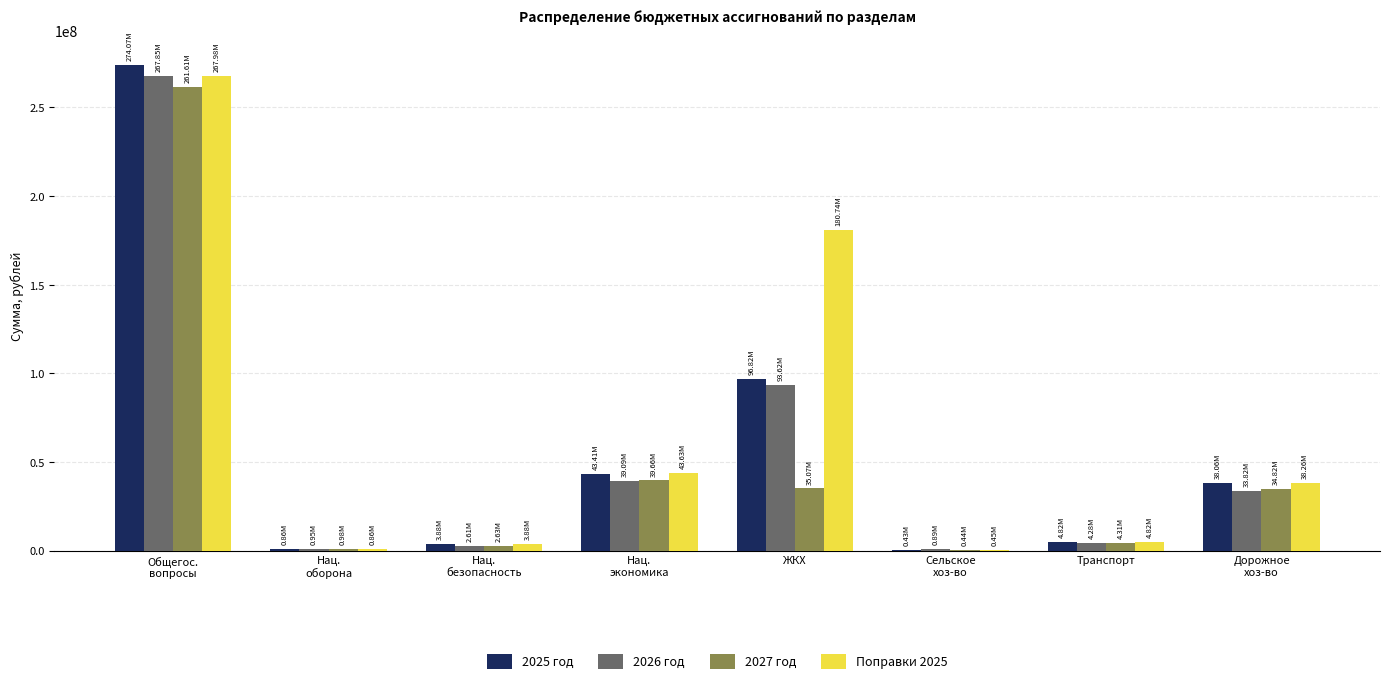

What is the sum of all 2027 год values?

379516019.1